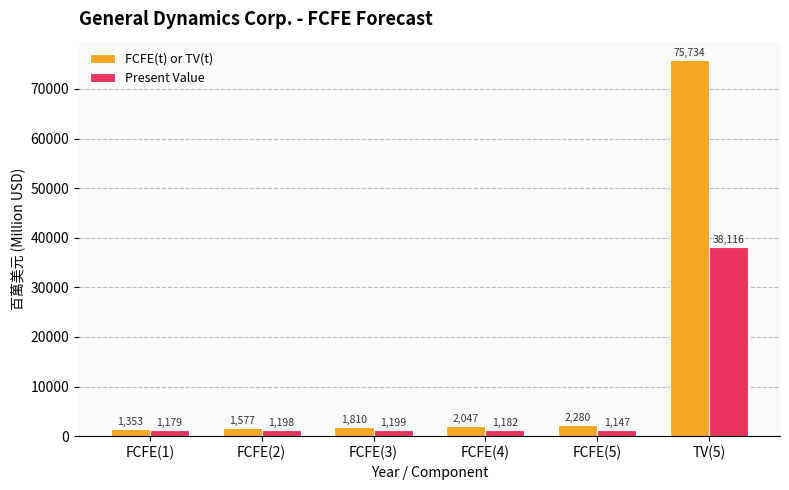

What is the minimum value shown in the chart?

1147